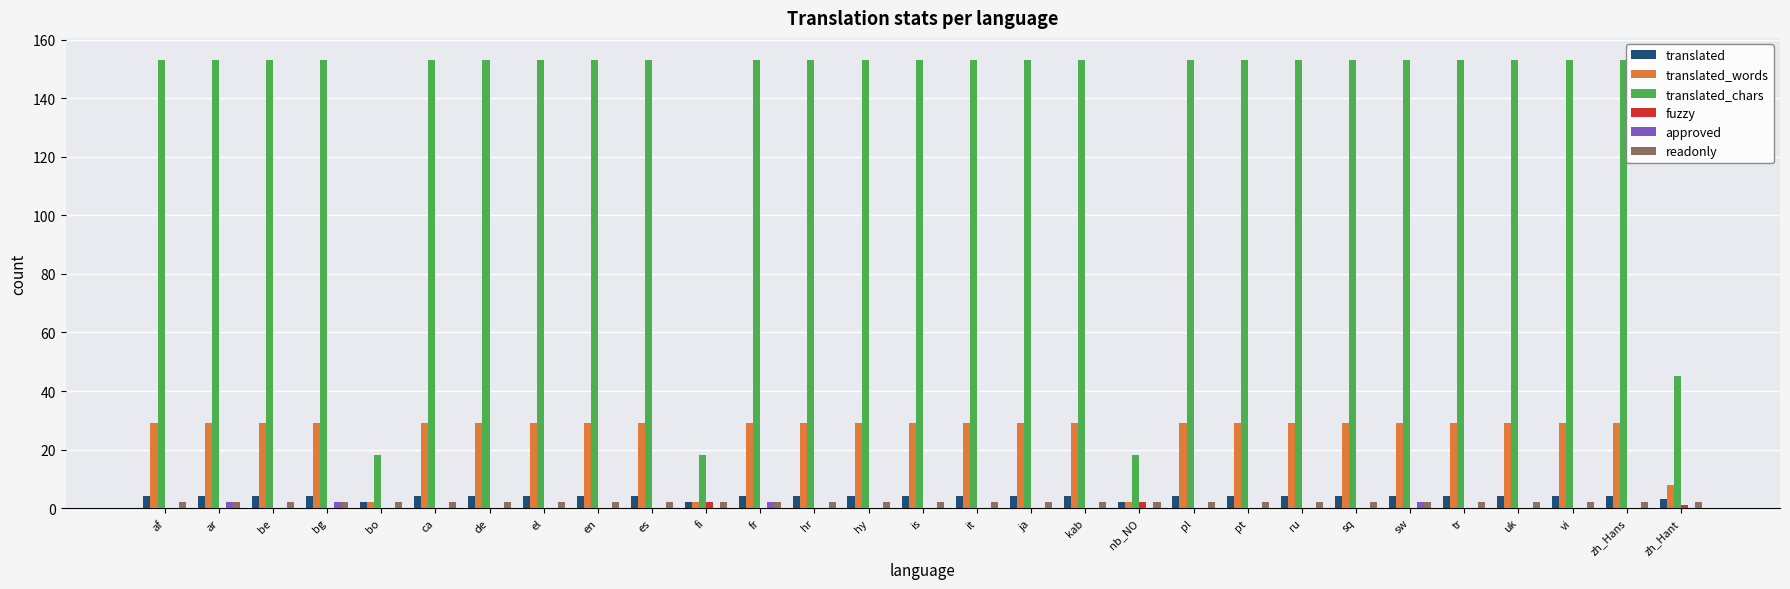

How many groups of bars are there?

29